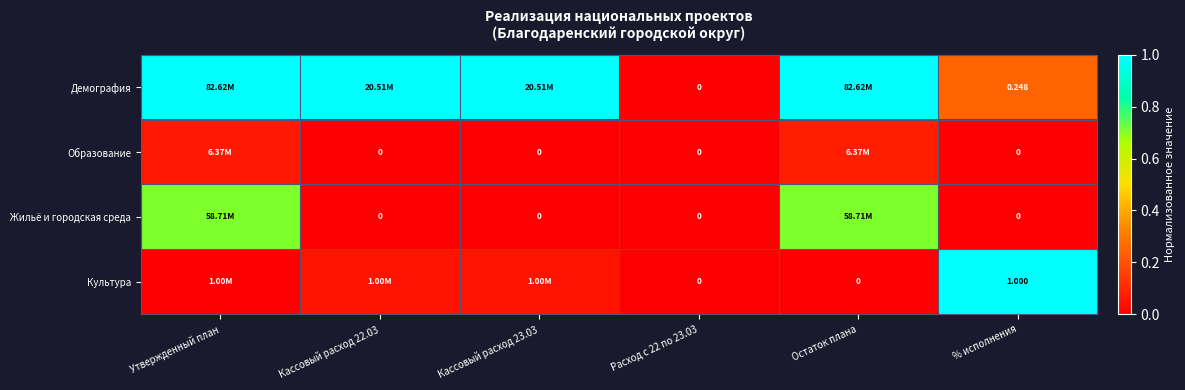

Between Утвержденный план and Расход с 22 по 23.03, which series saw the biggest shift?

Демография